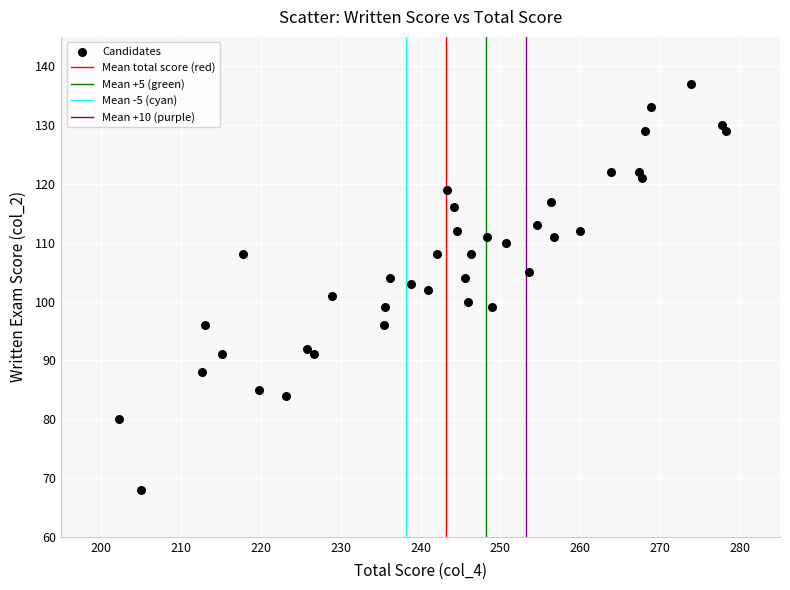

What is the range of Y values (max minus min)?

69